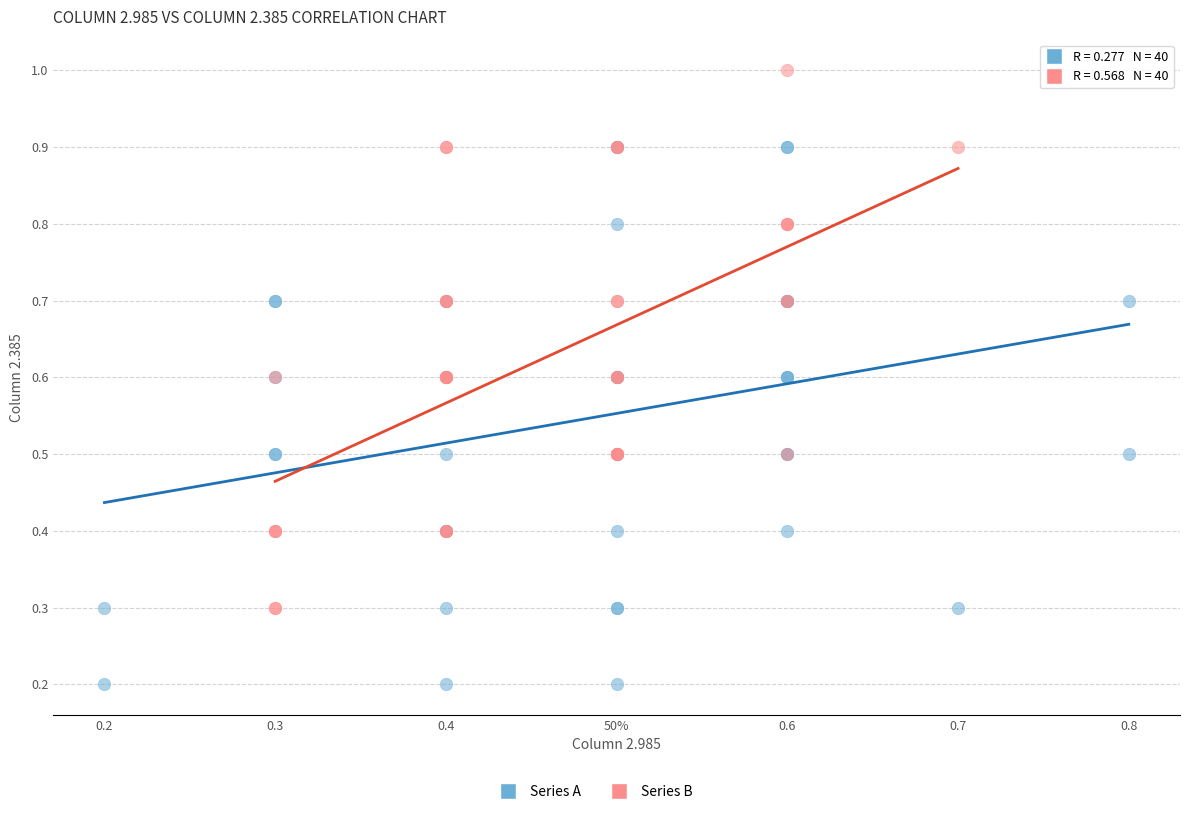

Which series contains the lowest Y value?

Series A